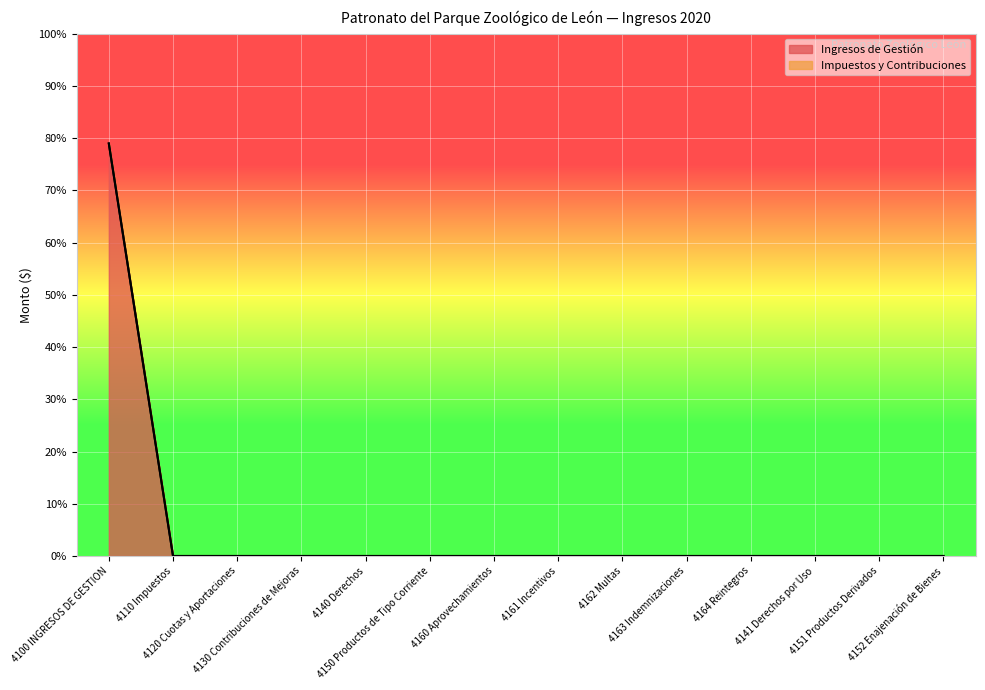

Does the chart display data point markers on the line(s)?

No